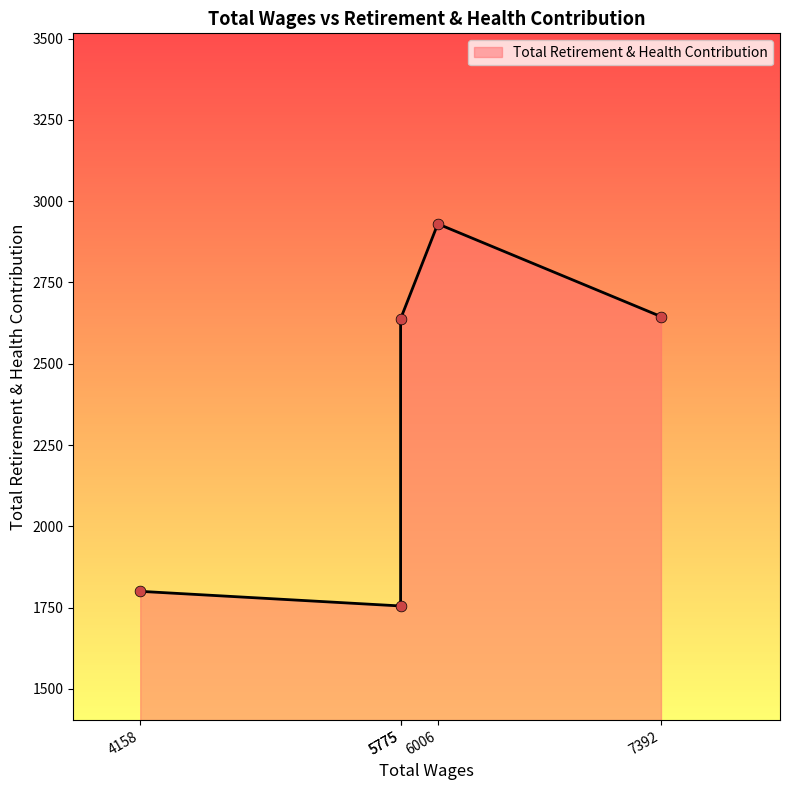

What is the ratio of the value at 4158.0 to the value at 6006.0?

0.6